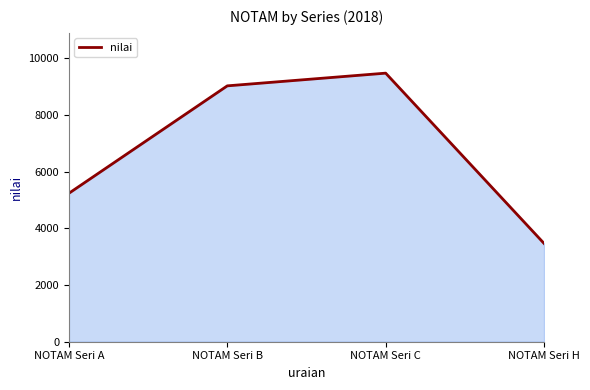

List the labels in order of value, largest first.

NOTAM Seri C, NOTAM Seri B, NOTAM Seri A, NOTAM Seri H